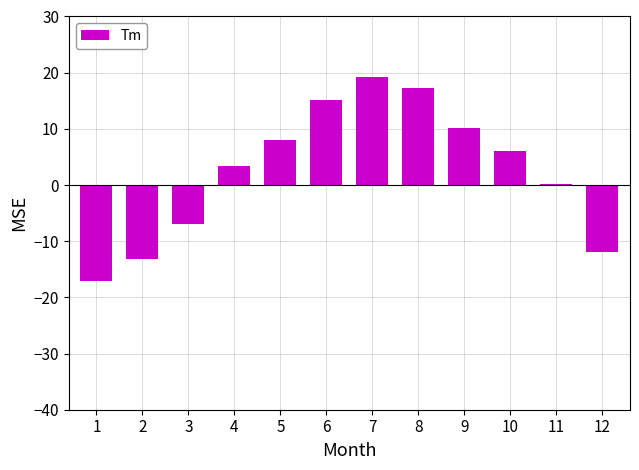

What is the sum of all values?

30.3